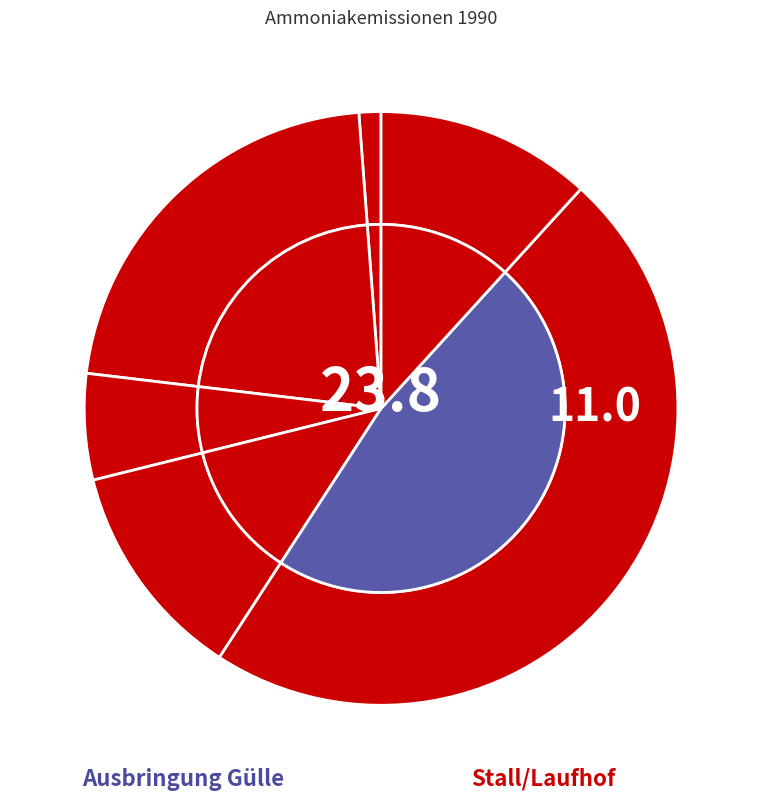

Which slice is the largest?

Ausbringung Gülle